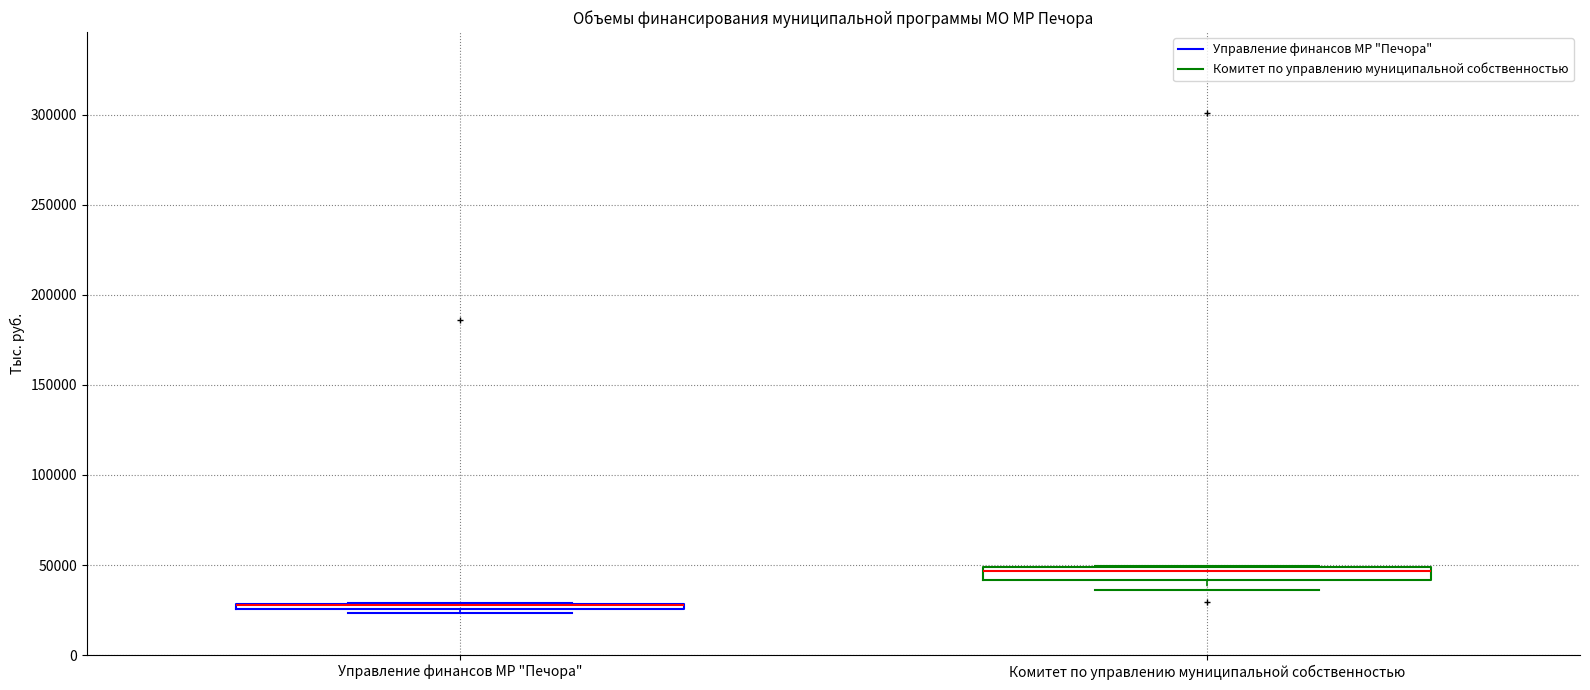

Where is the lower edge of the box for Комитет по управлению муниципальной собственностью on the y-axis? The values are not printed on the chart, so give them approximately, as read against the axis.

40000